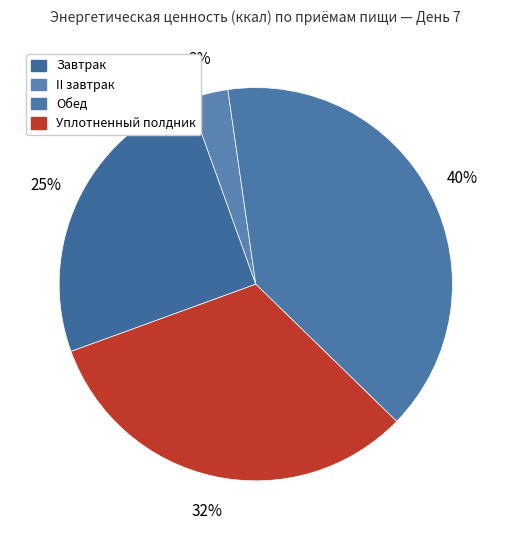

Is it true that Завтрак is 25% of the pie?

True